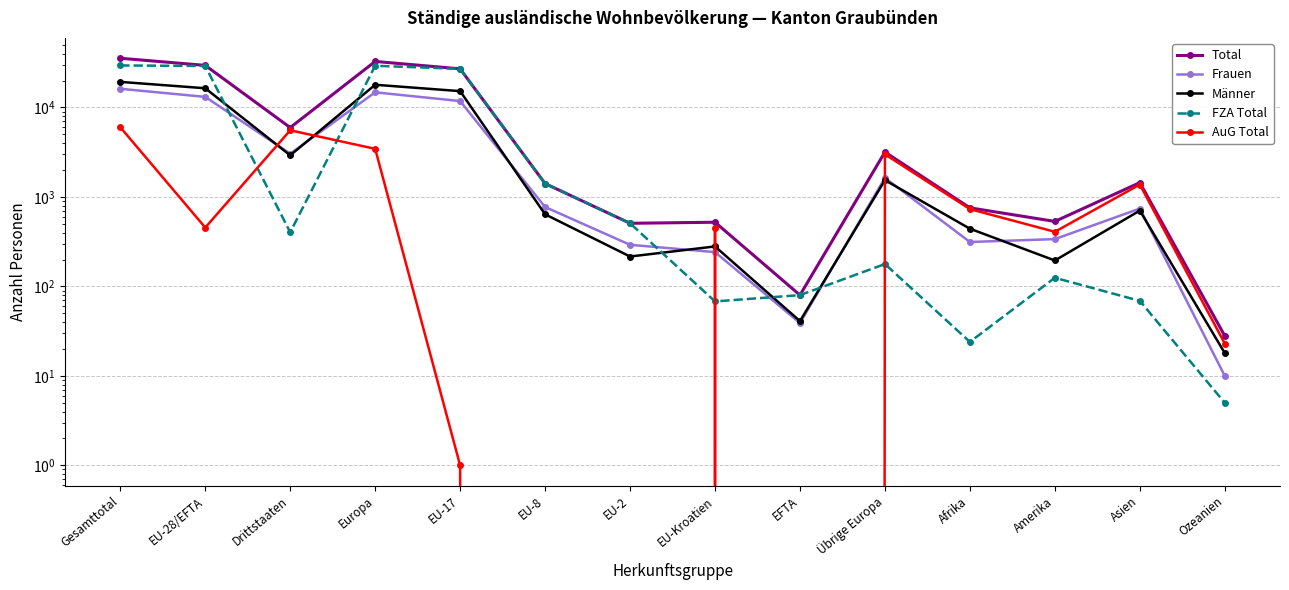

Rank the categories by AuG Total value from lowest to highest.

EU-8, EU-2, EFTA, EU-17, Ozeanien, Amerika, EU-Kroatien, EU-28/EFTA, Afrika, Asien, Übrige Europa, Europa, Drittstaaten, Gesamttotal